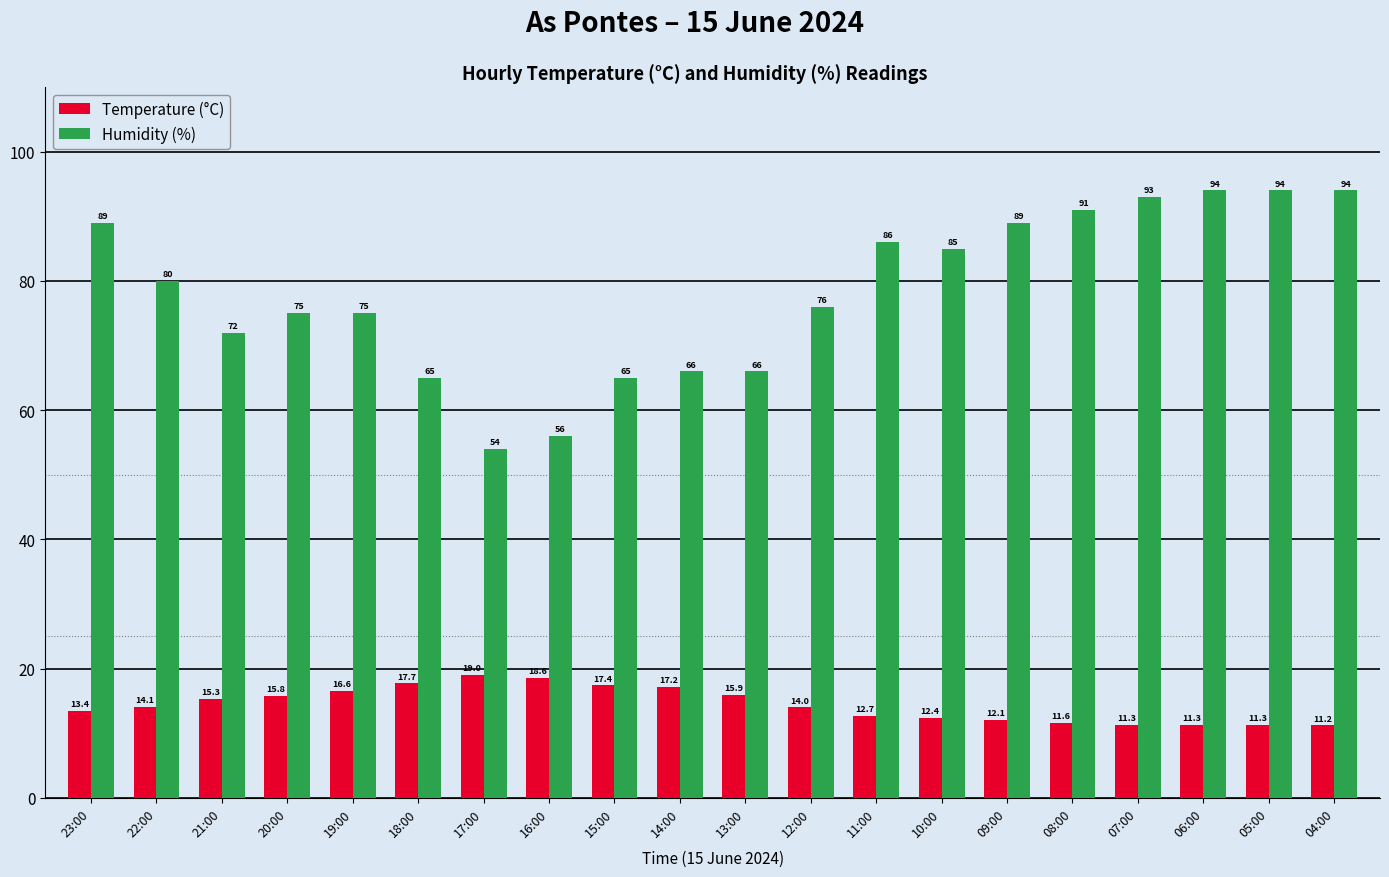

How many bars are there in total?

40